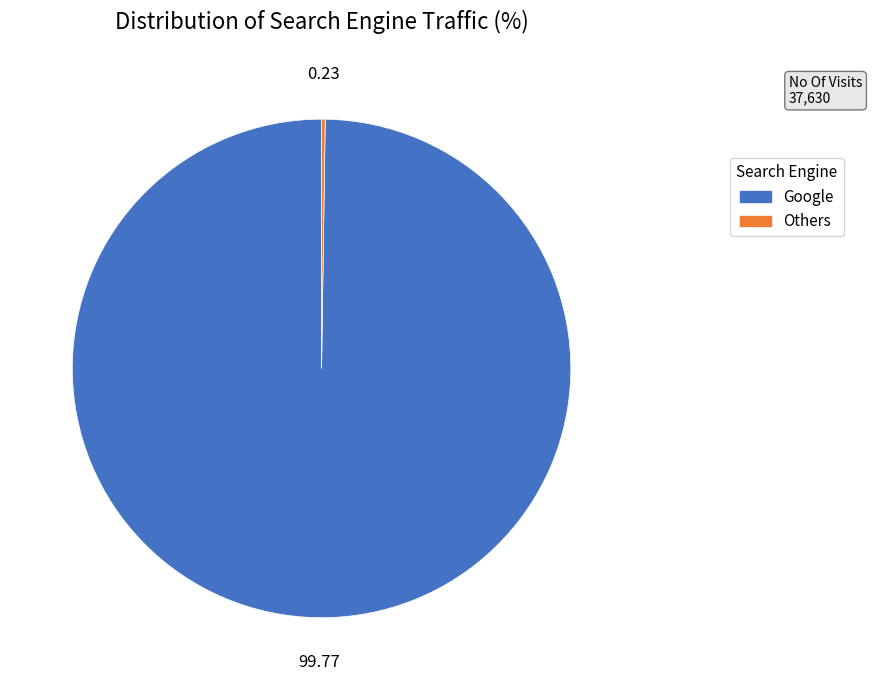

Is there a majority slice in this chart?

Yes